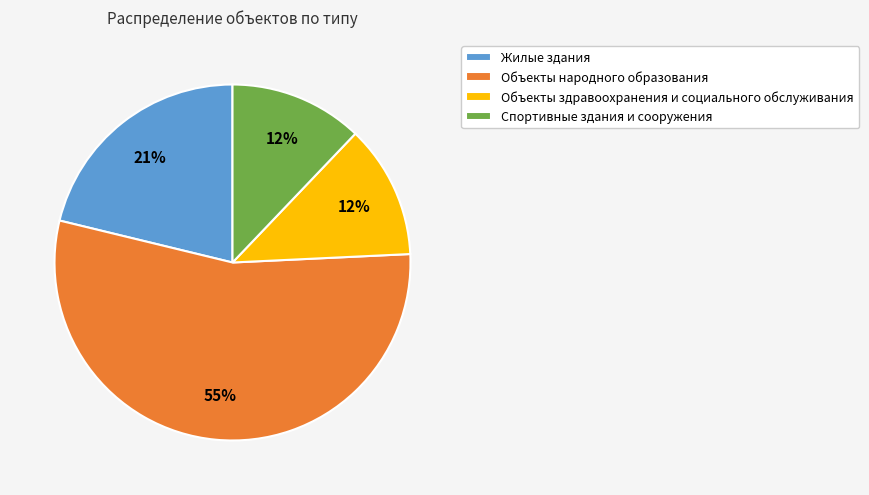

What percentage is the Объекты народного образования slice, to the nearest percent?

55%